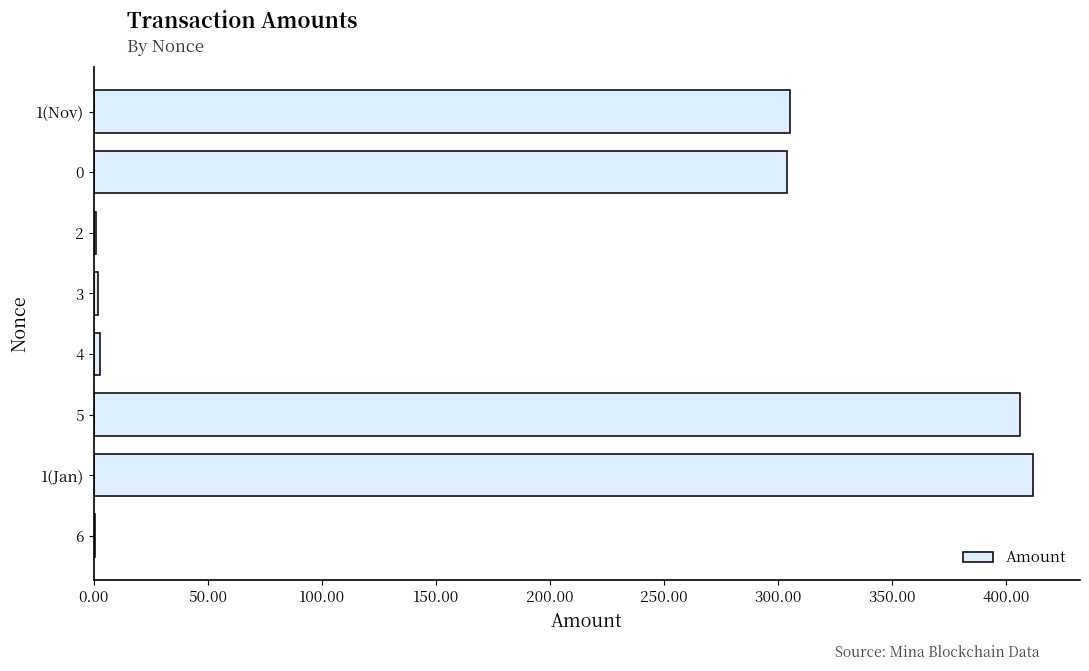

Is it true that the value at 1(Jan) is 238.8?

False